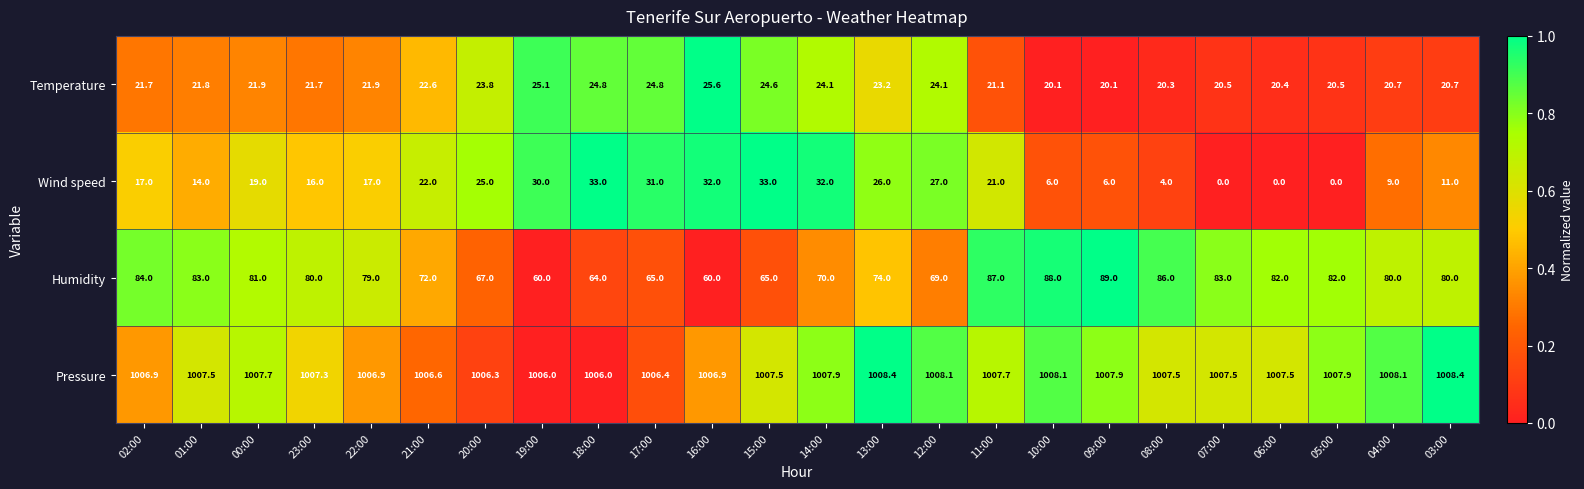

How many series are shown in this chart?

4